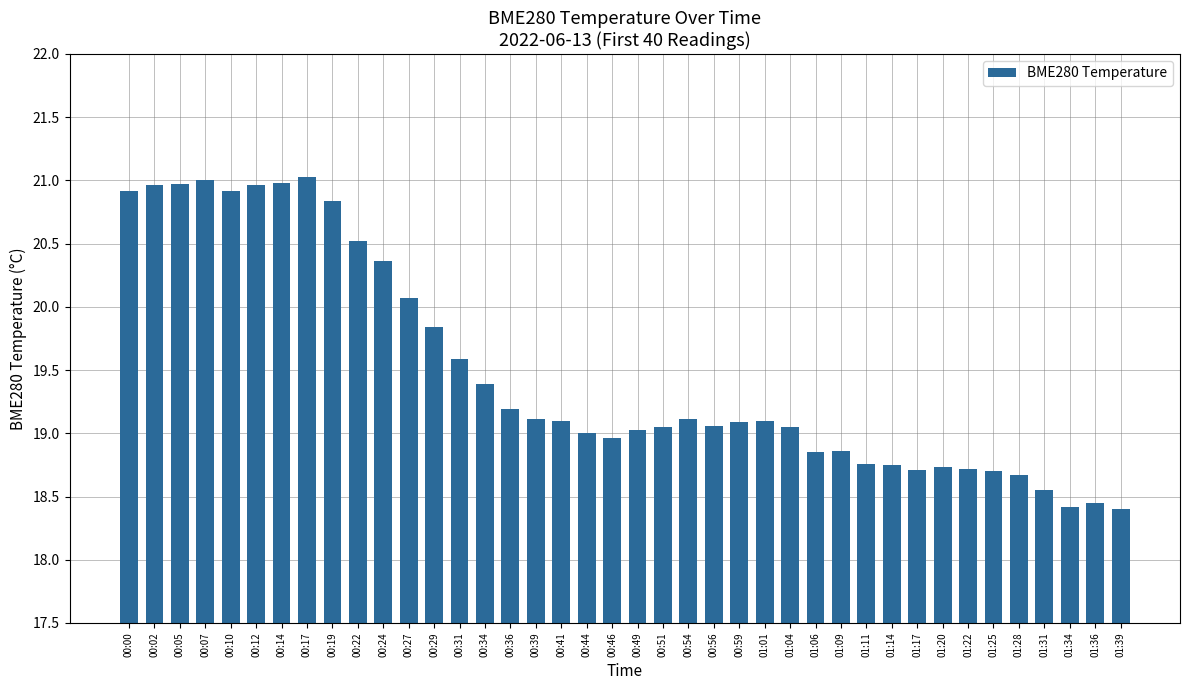

True or false: the data shows 10.6 at 01:22.

False